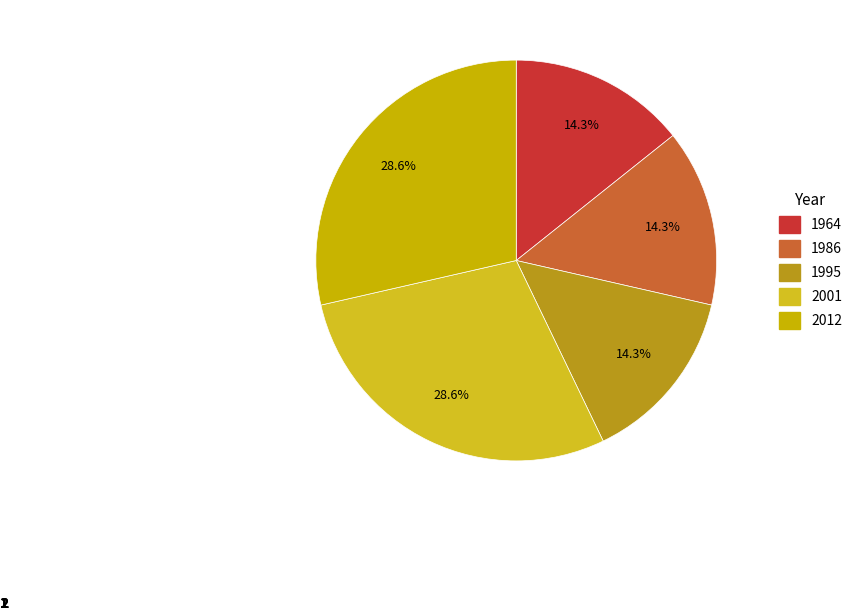

Is 2001 the majority of the pie?

No